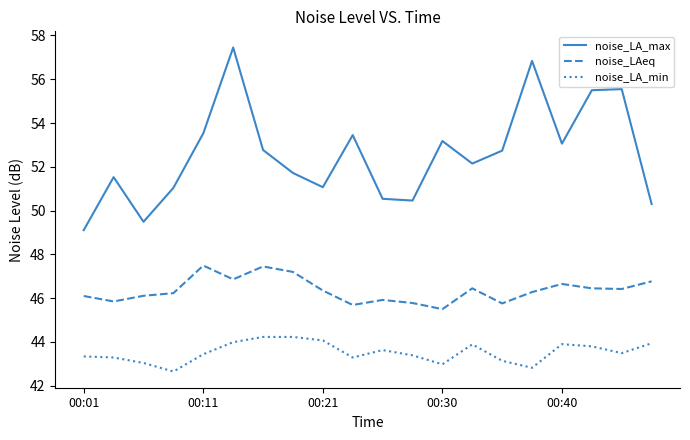

Count the number of categories in the chart.

20